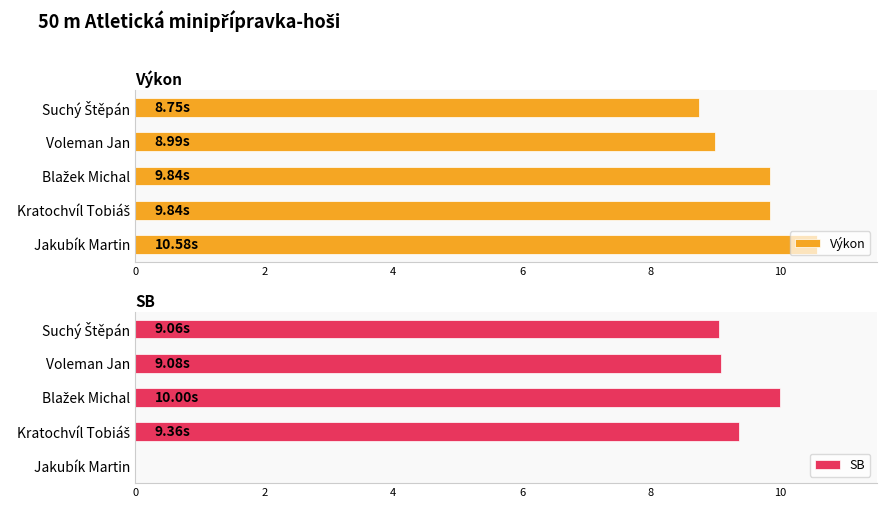

Which series has the widest spread of values?

SB